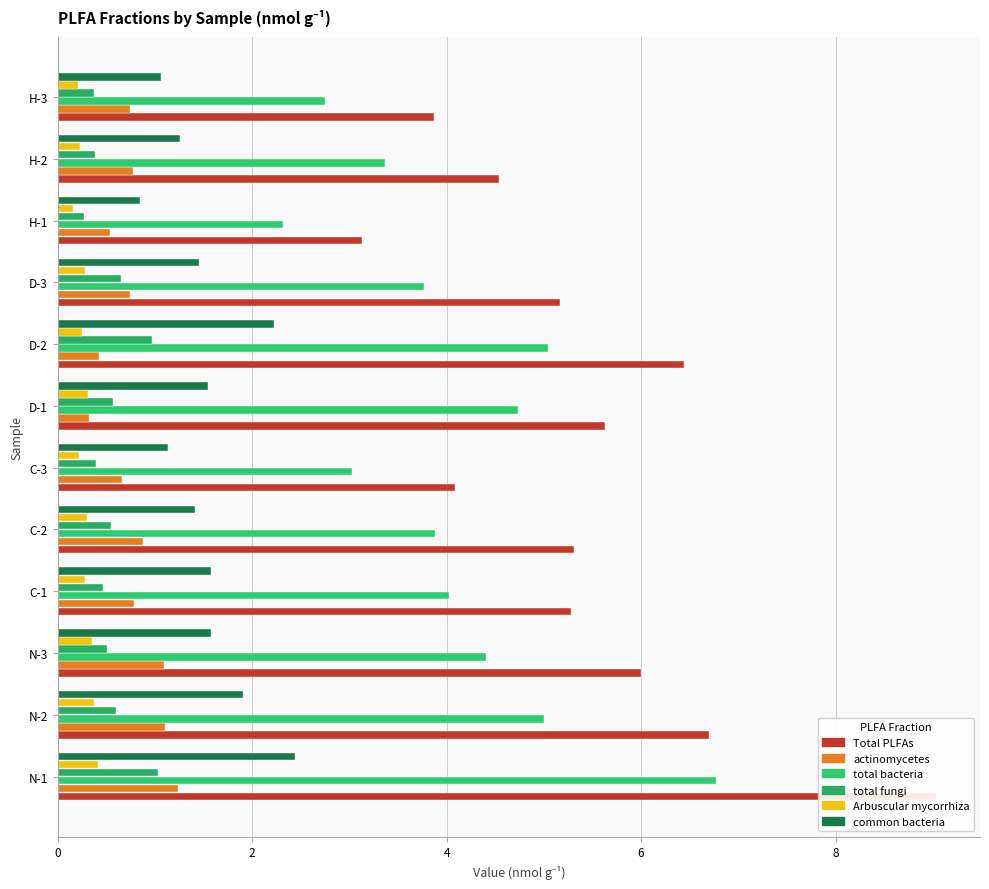

Which series has the largest total across all categories?

Total PLFAs